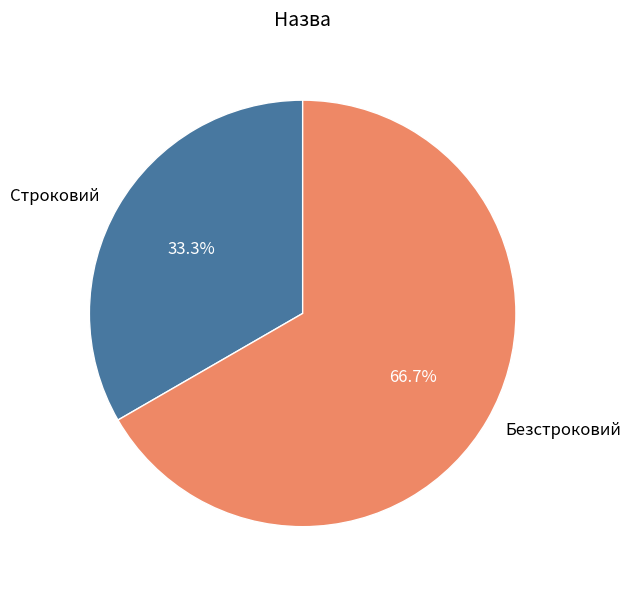

To the nearest percent, what is the combined percentage of Безстроковий and Строковий?

100%